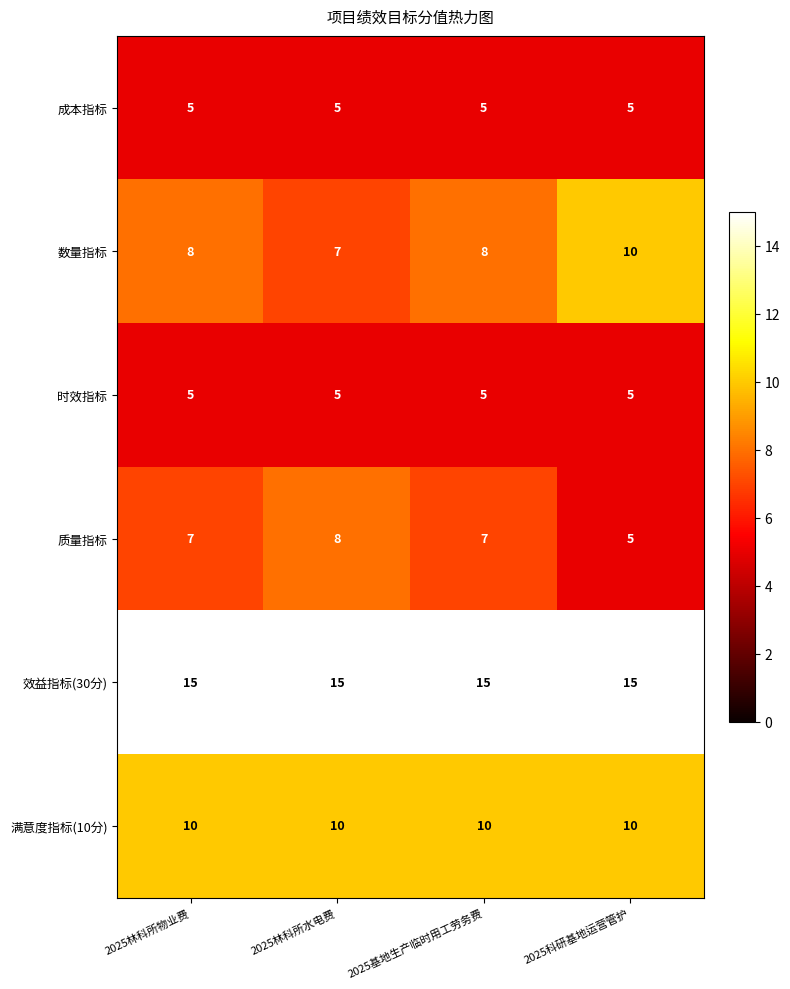

Reading left to right, extract all data points from this chart.

成本指标: 5	5	5	5
数量指标: 8	7	8	10
时效指标: 5	5	5	5
质量指标: 7	8	7	5
效益指标(30分): 15	15	15	15
满意度指标(10分): 10	10	10	10